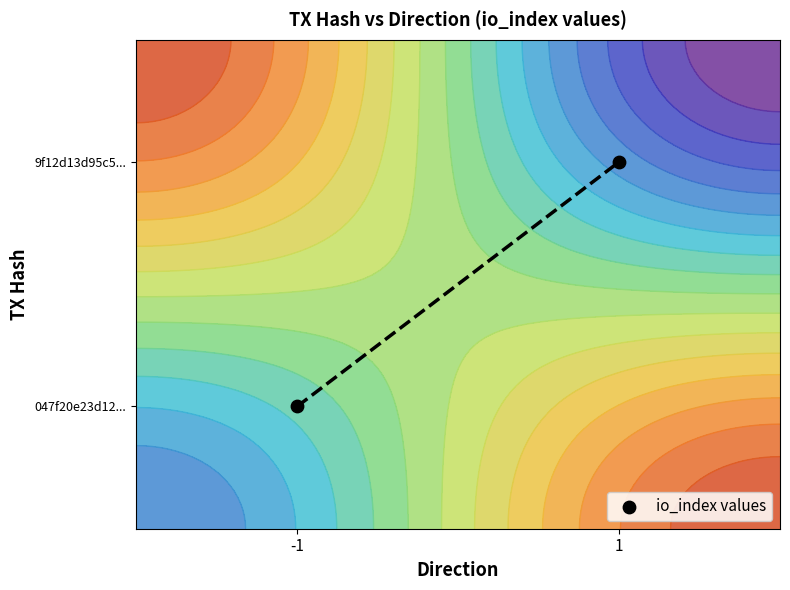

True or false: the data shows 0.2 at -1.

True